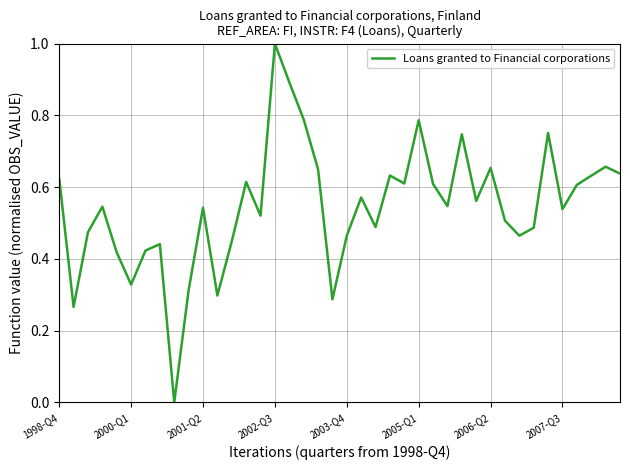

Reading right to left, what are all the values shown in this chart?

0.6	0.7	0.6	0.6	0.5	0.8	0.5	0.5	0.5	0.7	0.6	0.7	0.5	0.6	0.8	0.6	0.6	0.5	0.6	0.5	0.3	0.7	0.8	0.9	1.0	0.5	0.6	0.4	0.3	0.5	0.3	0.0	0.4	0.4	0.3	0.4	0.5	0.5	0.3	0.6